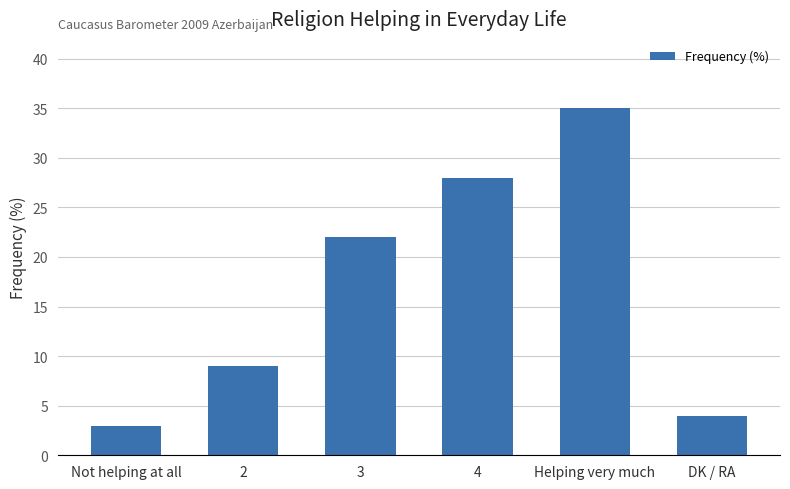

Reading left to right, extract all data points from this chart.

Not helping at all=3	2=9	3=22	4=28	Helping very much=35	DK / RA=4